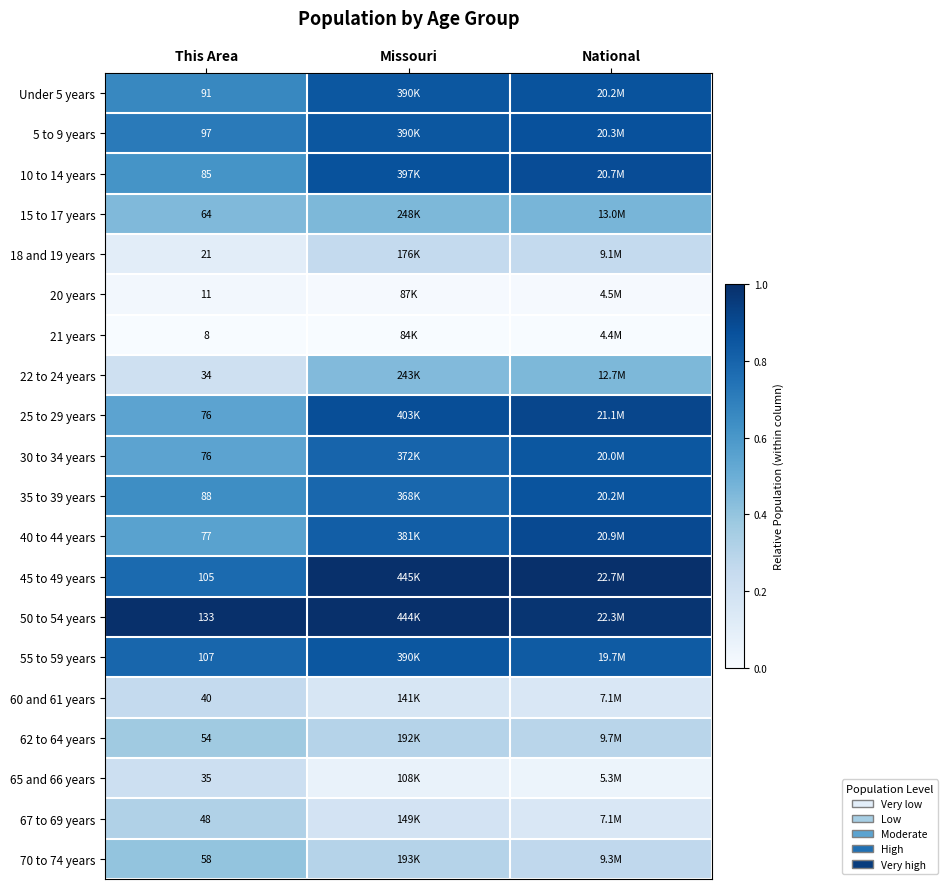

What is the sum of the 5 to 9 years values at National and This Area?

1.6